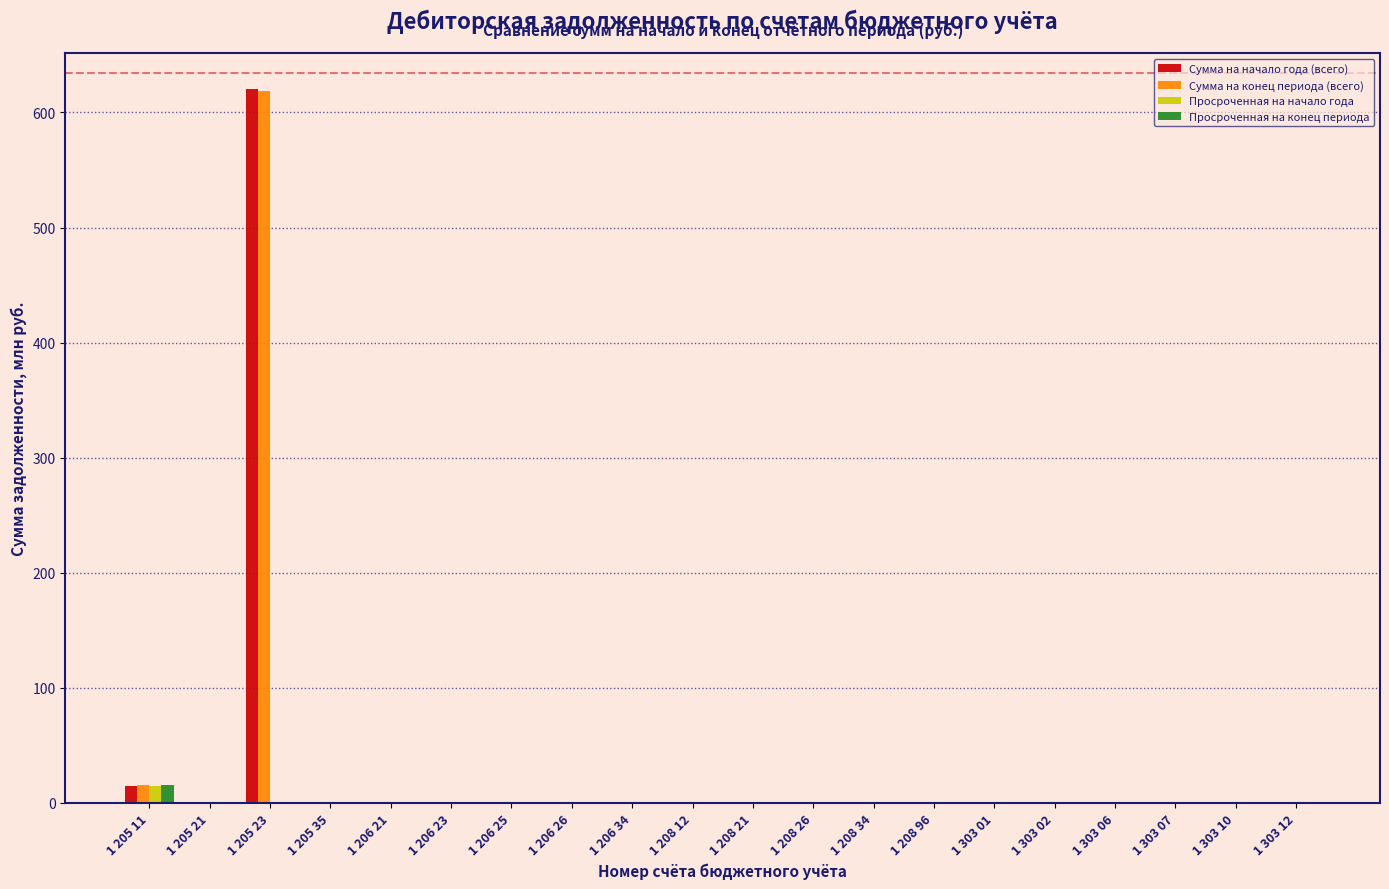

The Просроченная на конец периода series shows 0.0 at 1 205 23. True or false?

True